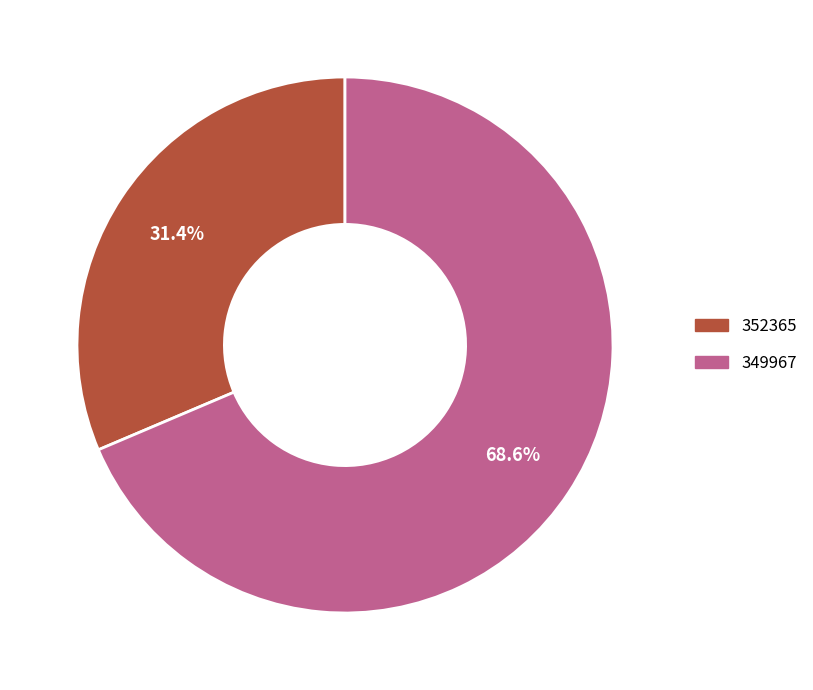

To the nearest percent, what percentage of the pie is 352365?

31%